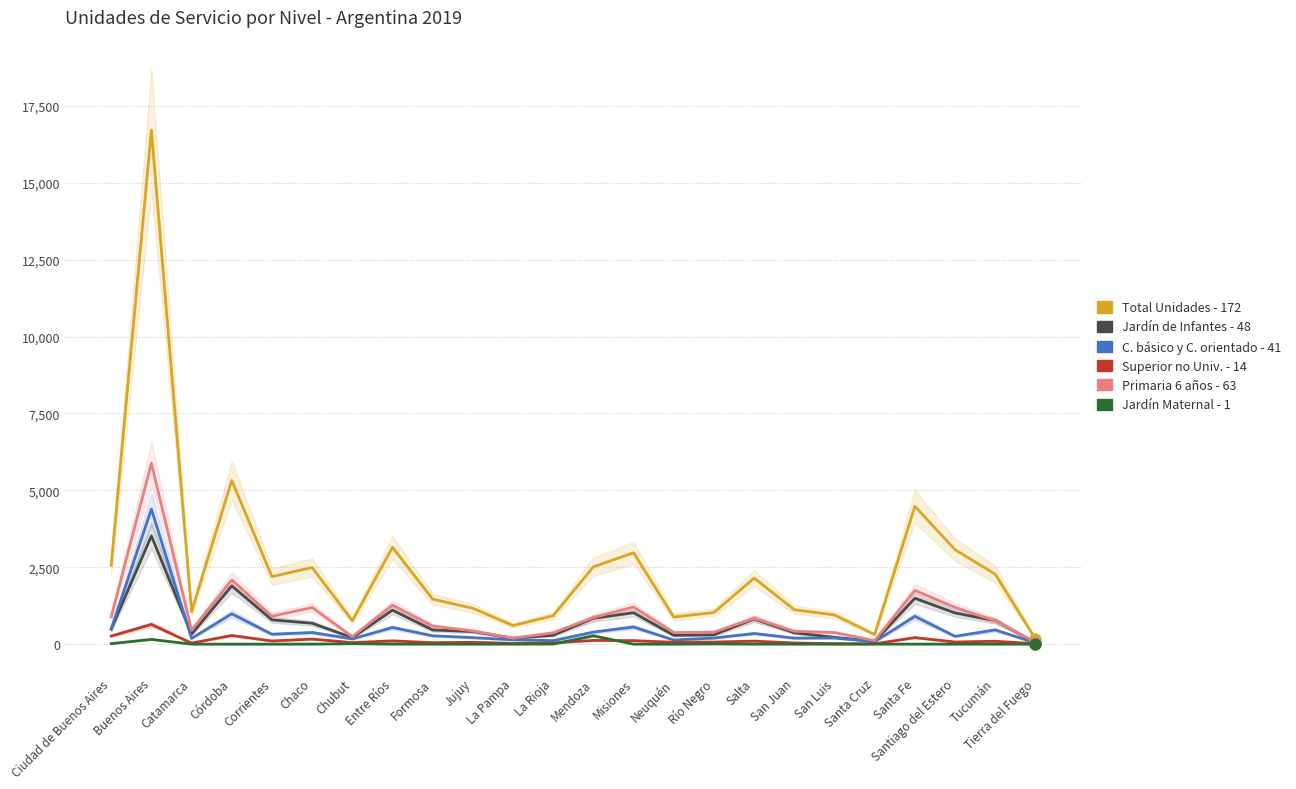

Which series has the largest total across all categories?

Total Unidades